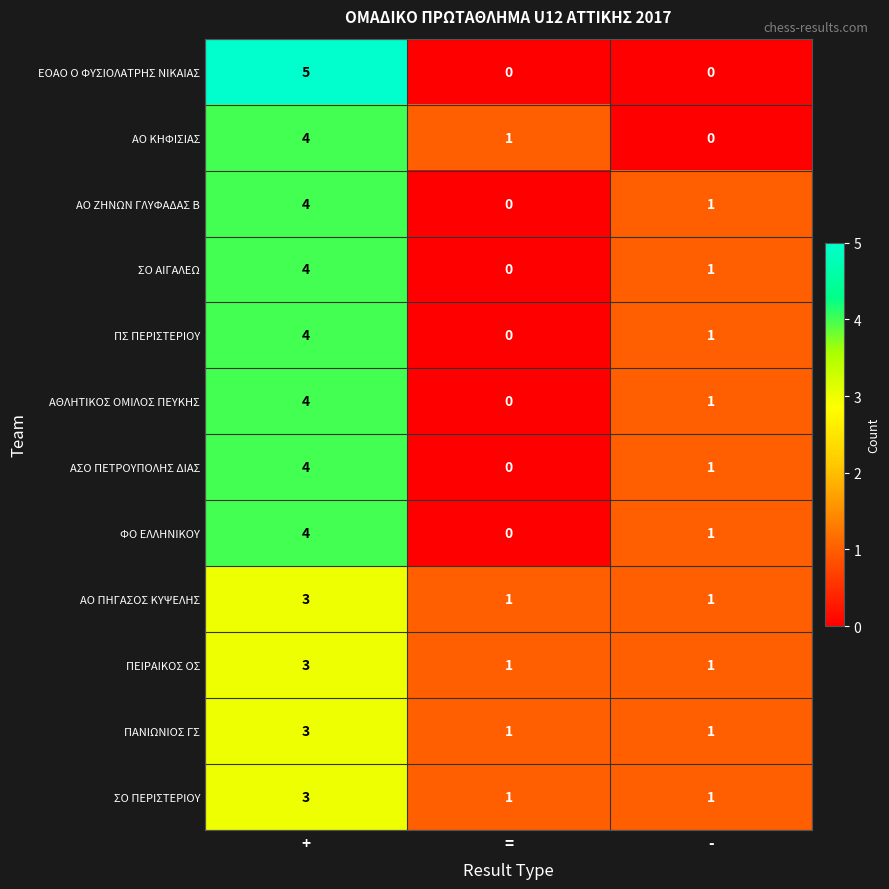

Count the ΠΕΙΡΑΙΚΟΣ ΟΣ values in the range 1 to 3.

3